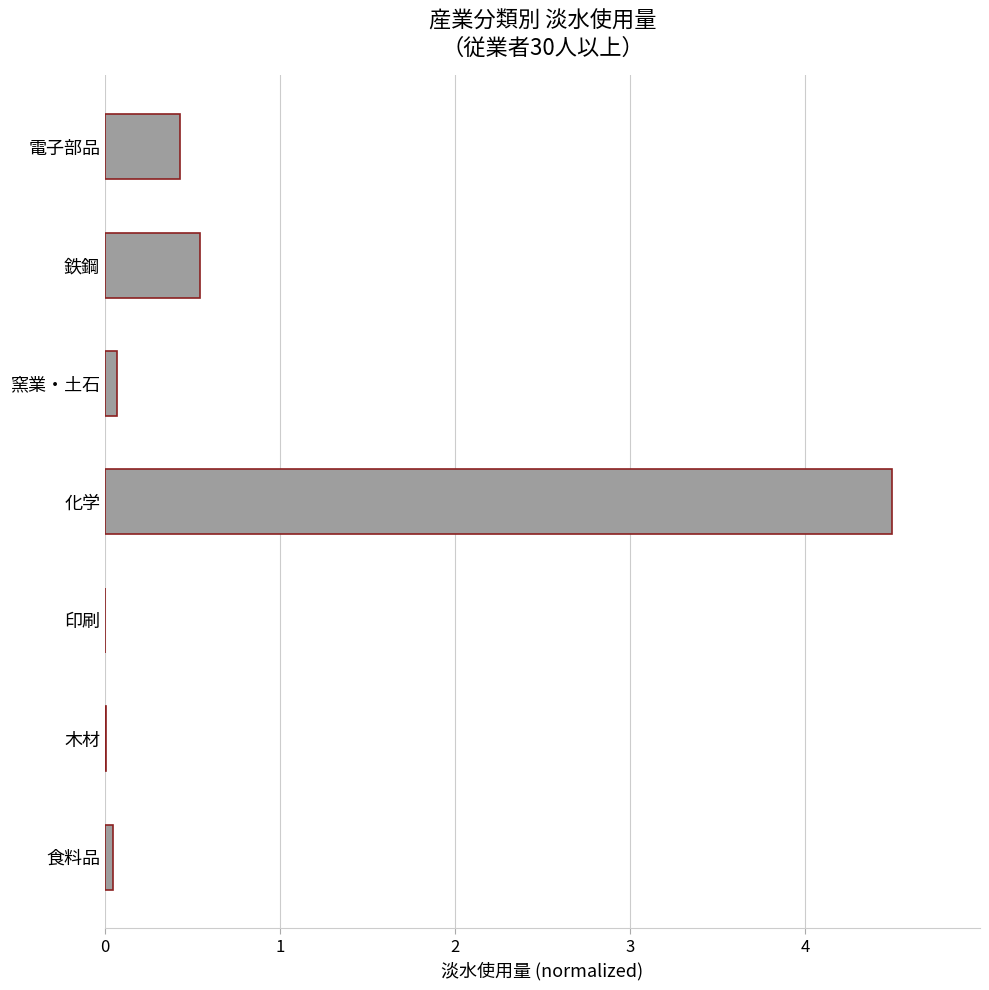

What is the sum of all values?

5.6